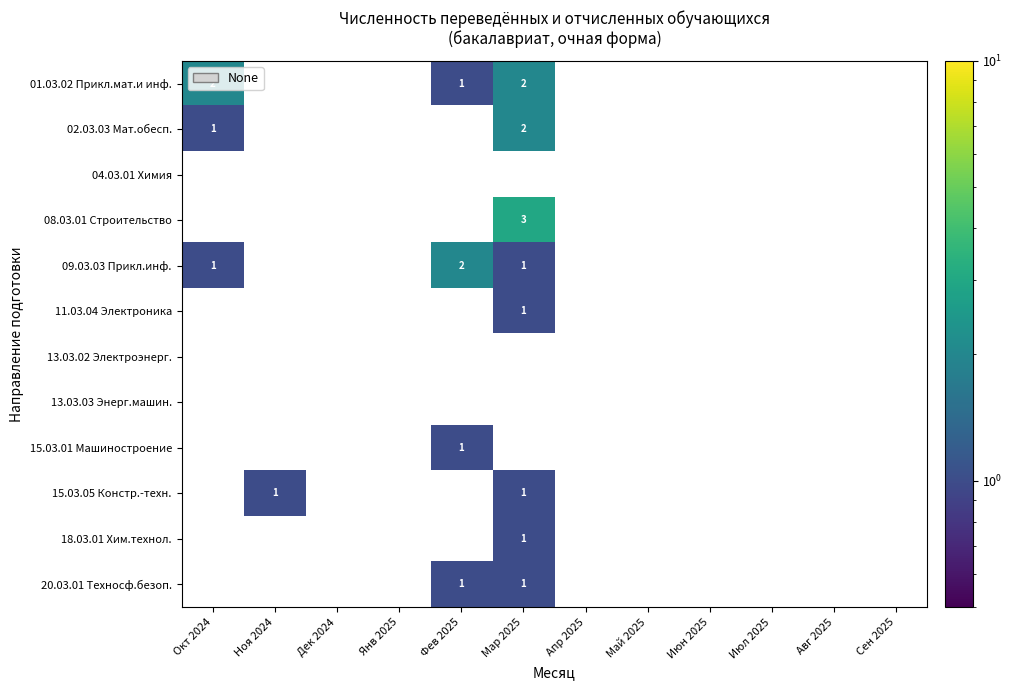

The 15.03.01 Машиностроение series shows 1 at Фев 2025. True or false?

True